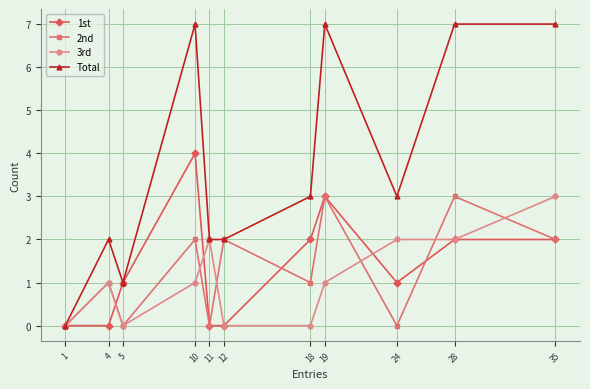

Reading left to right, extract all data points from this chart.

1st: 0	0	1	4	0	0	2	3	1	2	2
2nd: 0	1	0	2	0	2	1	3	0	3	2
3rd: 0	1	0	1	2	0	0	1	2	2	3
Total: 0	2	1	7	2	2	3	7	3	7	7